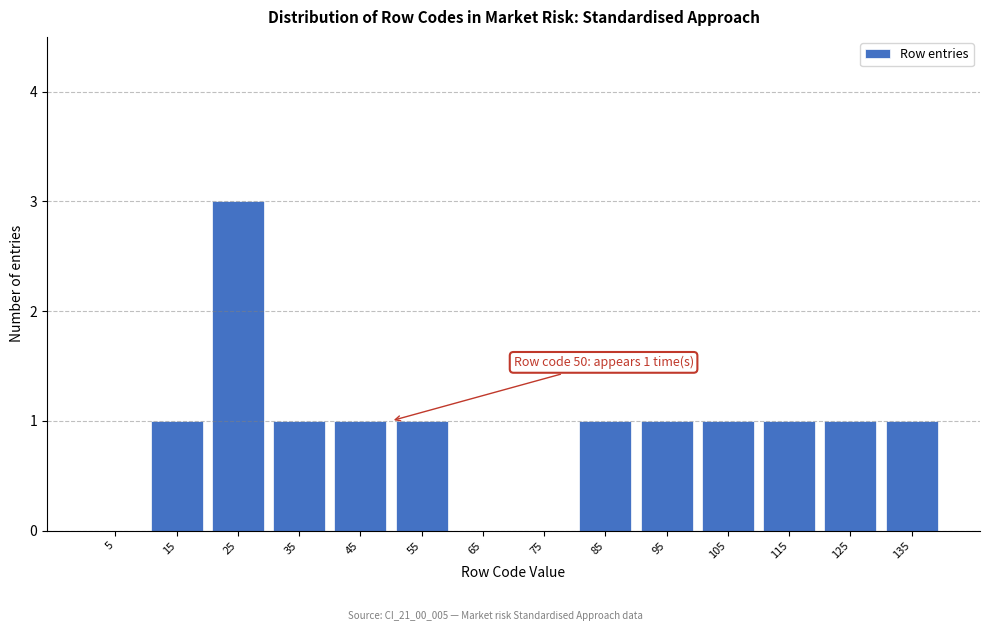

Over which range of the x-axis is the bar tallest?

20 to 30